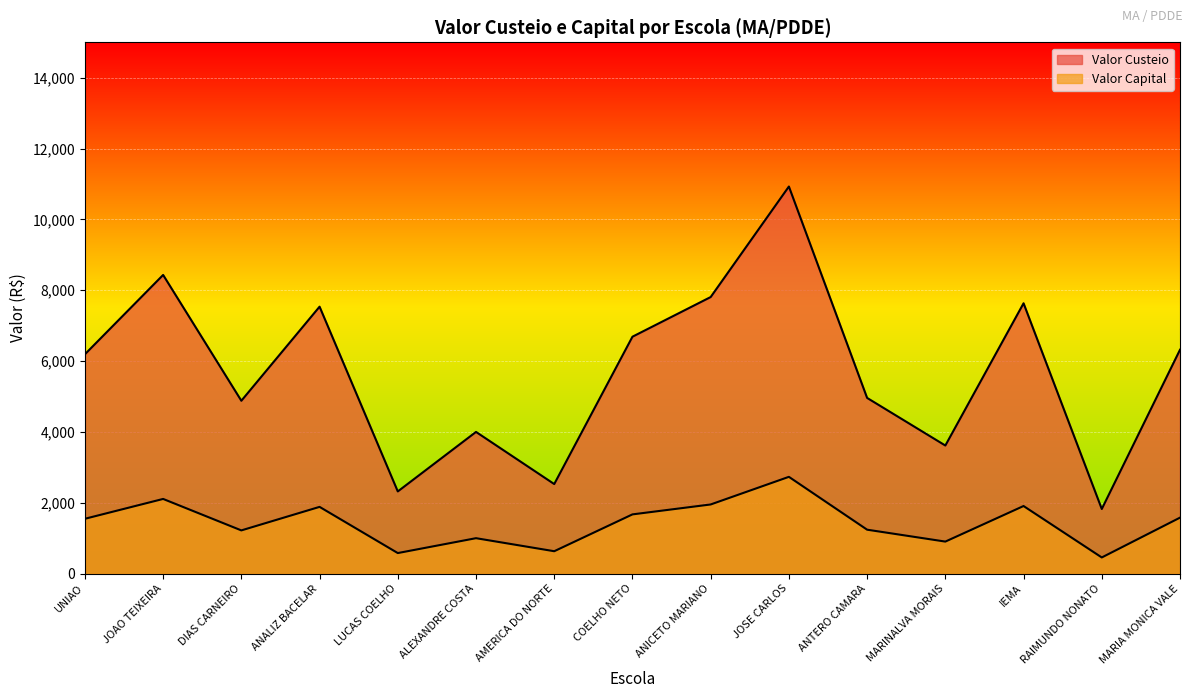

Which category has the lowest value across all series?

RAIMUNDO NONATO